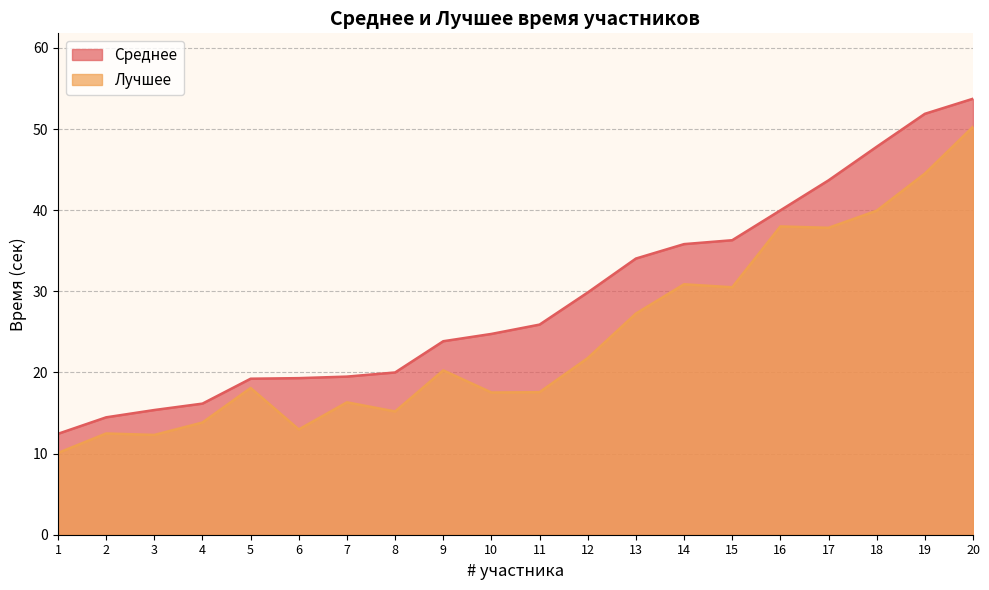

The Лучшее series shows 42.4 at 14. True or false?

False